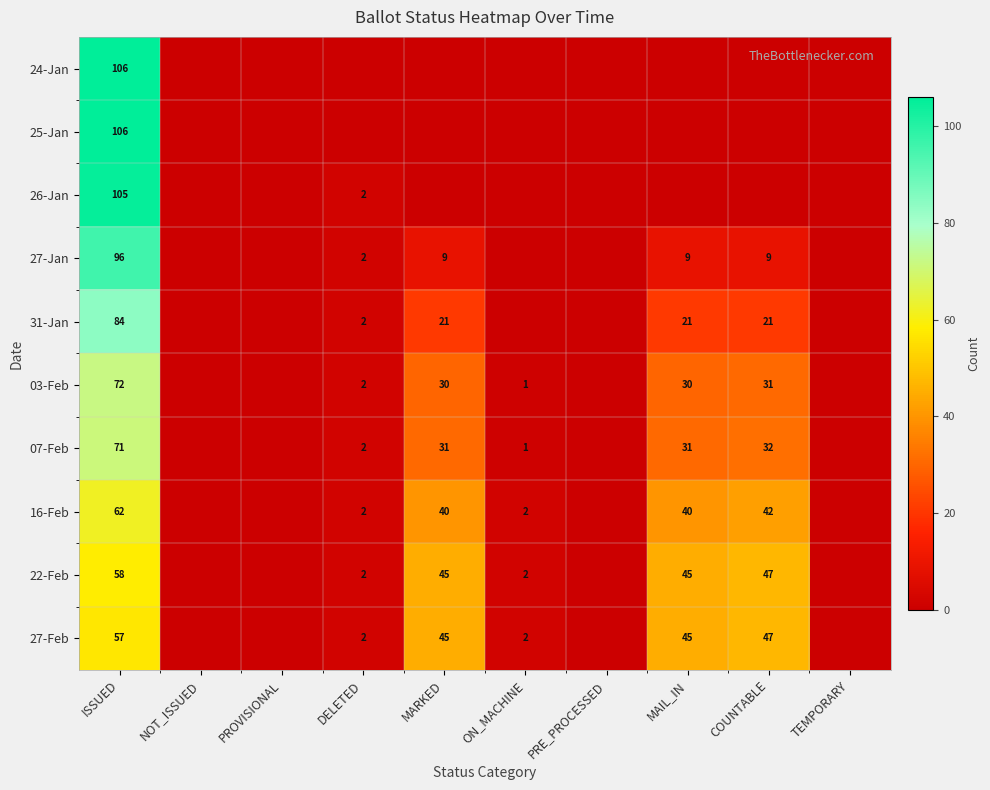

The value of 07-Feb at MARKED is 31. True or false?

True